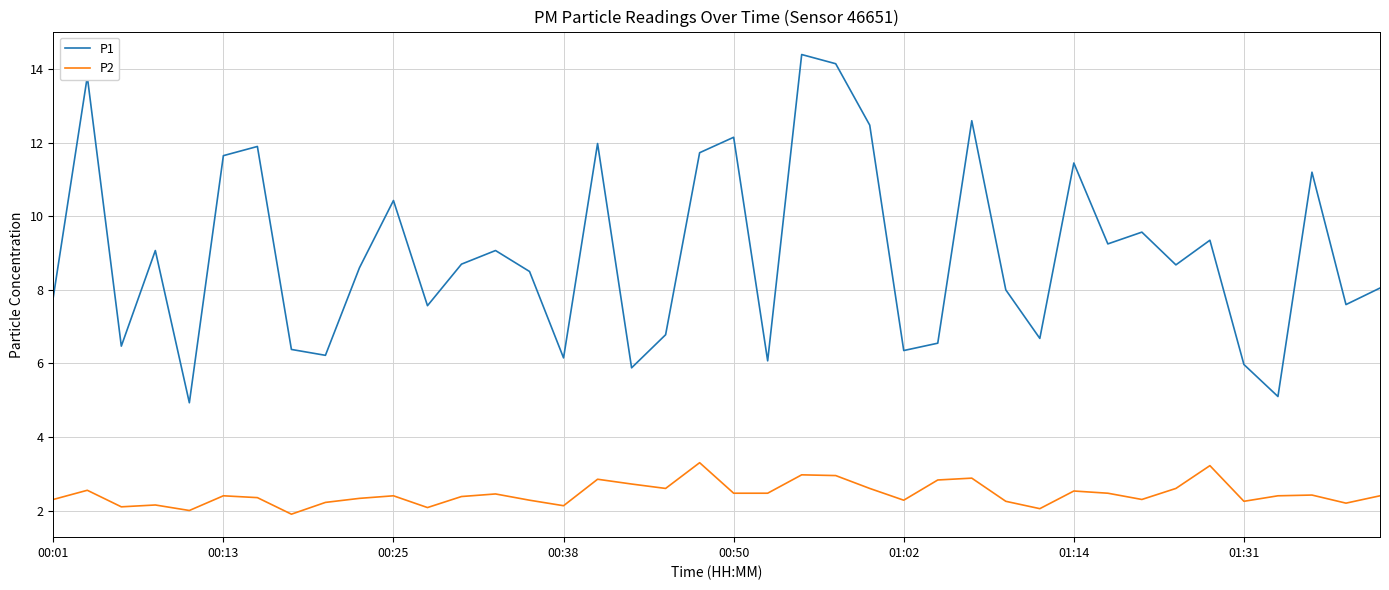

True or false: P2 and P1 intersect in this chart.

False